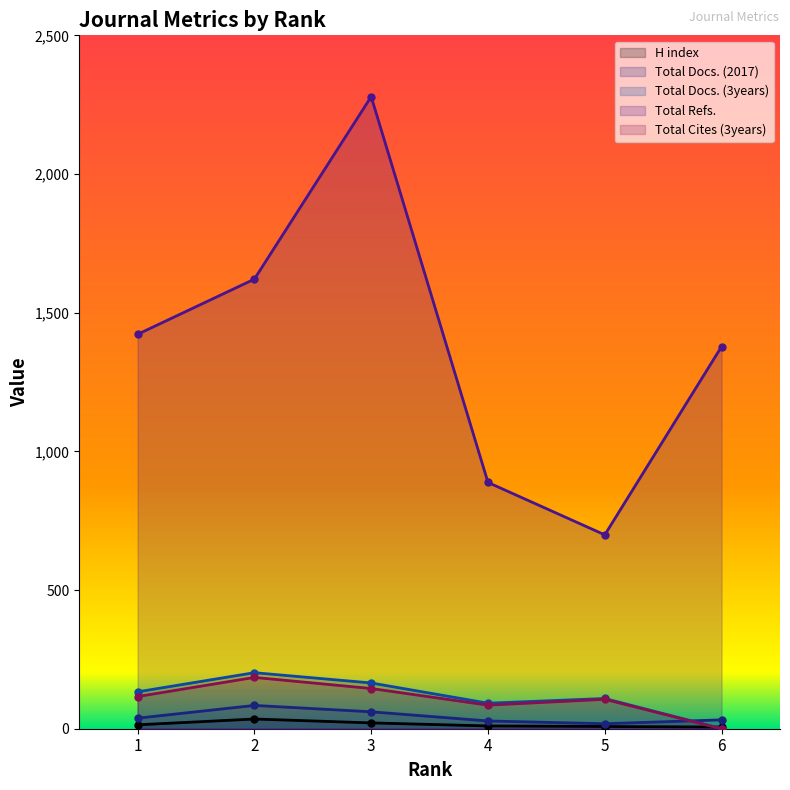

What is the maximum value shown in the chart?

2279